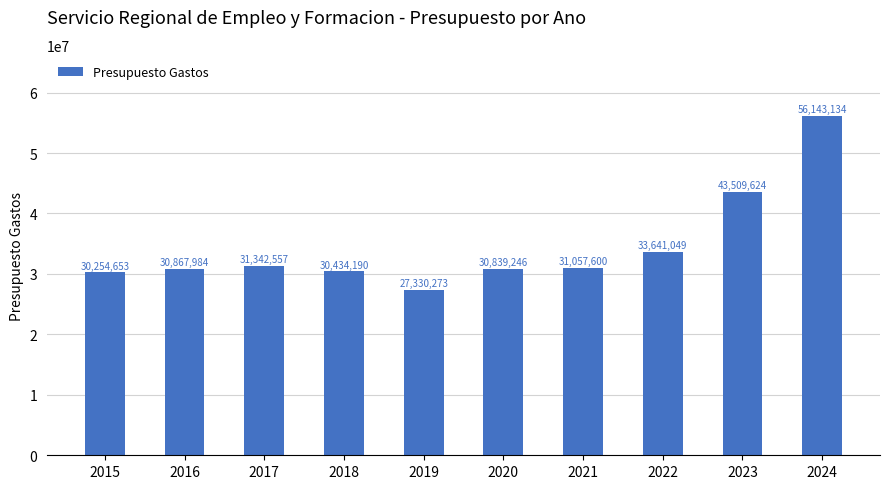

Where is the data nearest to the value 41736703?

2023